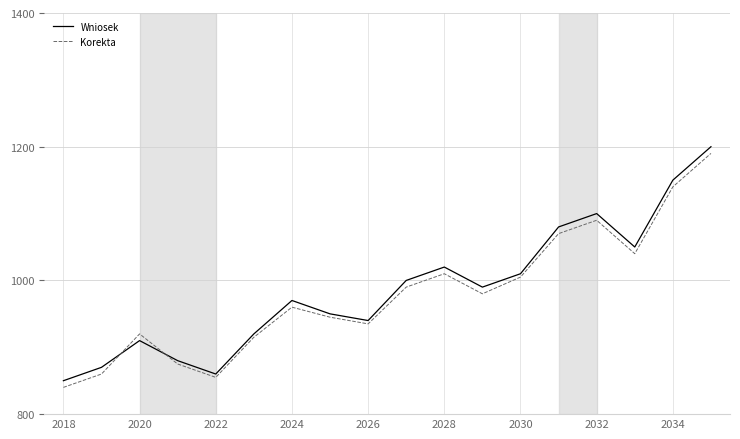

What is the sum of all Wniosek values?

17750